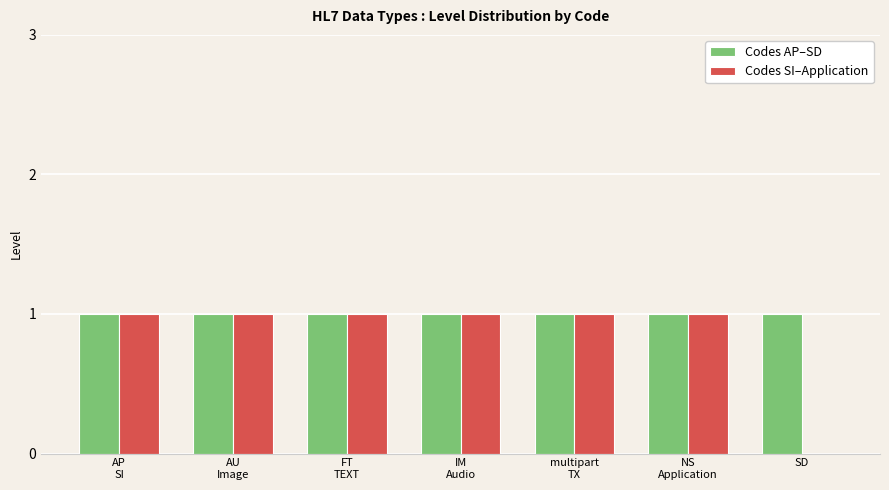

Which series has the largest total across all categories?

Codes AP–SD